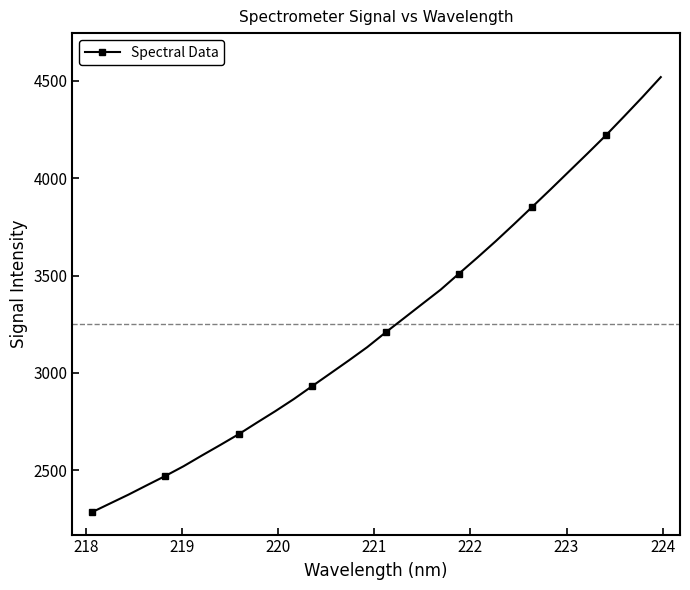

True or false: there are more than 2 points higher than both neighbors.

False